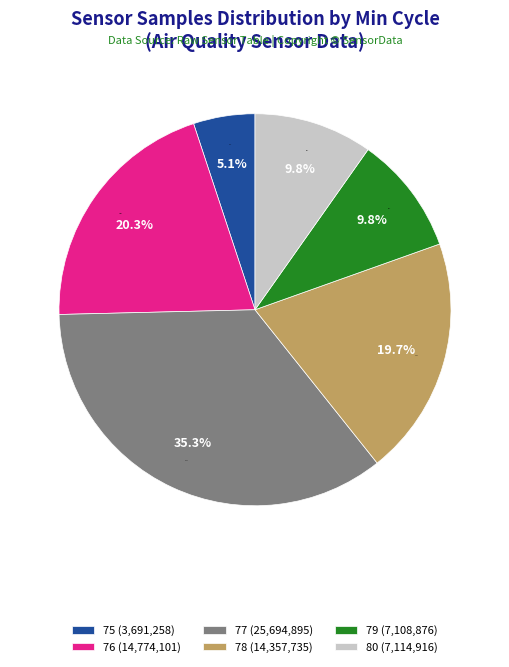

Does any single category account for the majority?

No